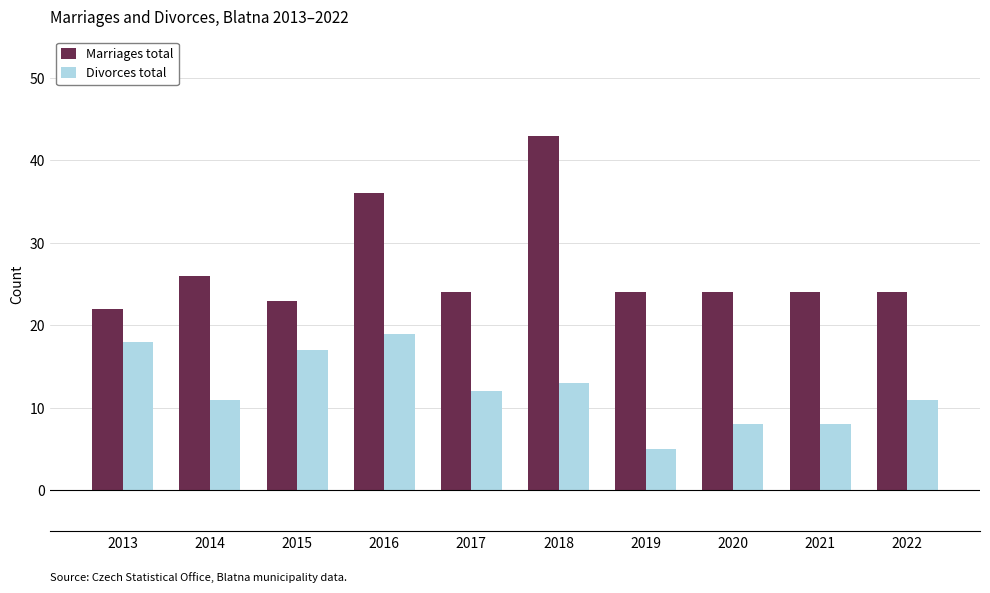

What are all the series names shown in the legend?

Marriages total, Divorces total